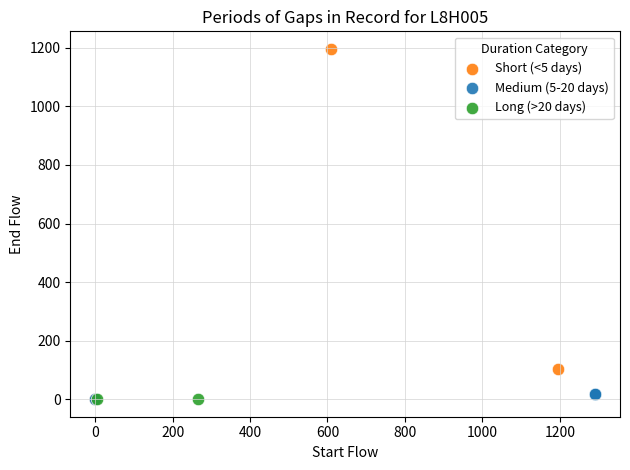

Which series has the largest Y range (max minus min)?

Short (<5 days)